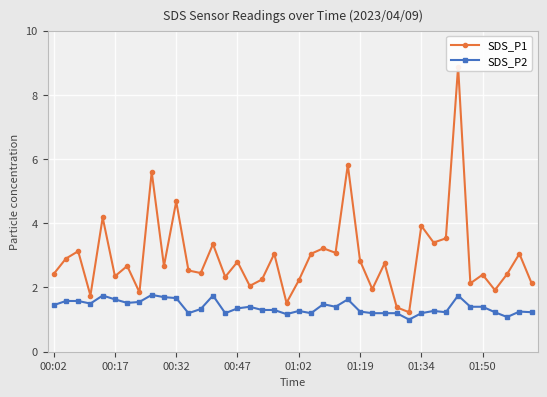

True or false: SDS_P2 and SDS_P1 intersect in this chart.

False